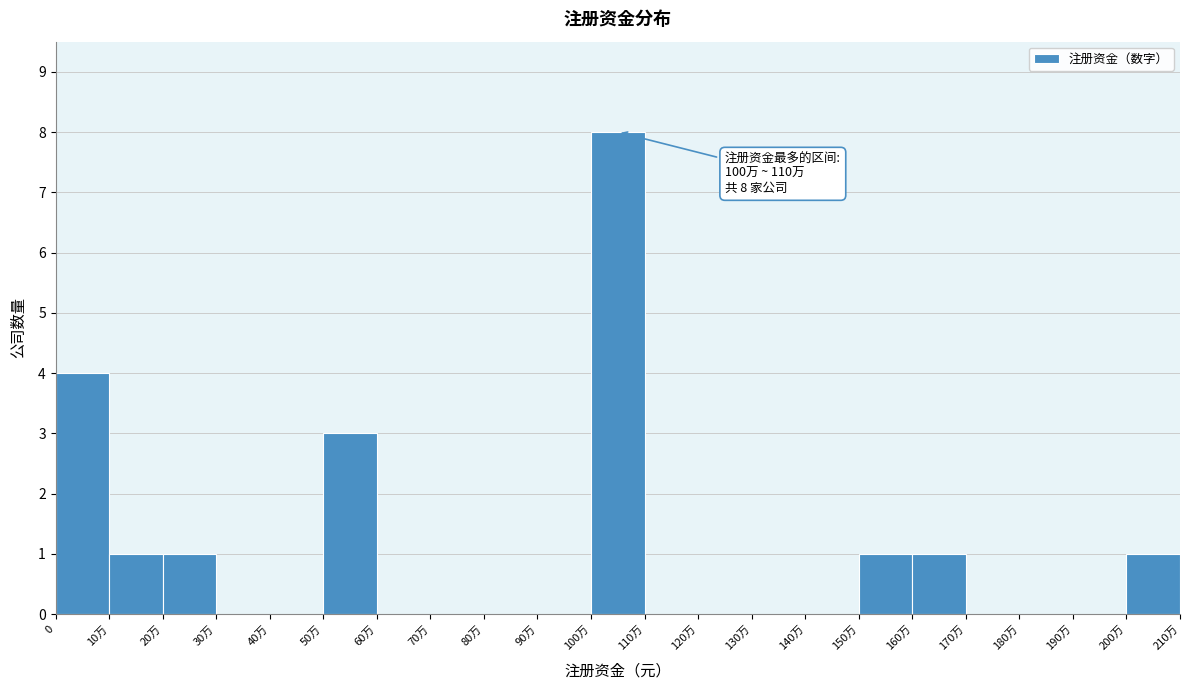

Reading left to right, list all the values displayed in this chart.

0=4	10万=1	20万=1	30万=0	40万=0	50万=3	60万=0	70万=0	80万=0	90万=0	100万=8	110万=0	120万=0	130万=0	140万=0	150万=1	160万=1	170万=0	180万=0	190万=0	200万=1